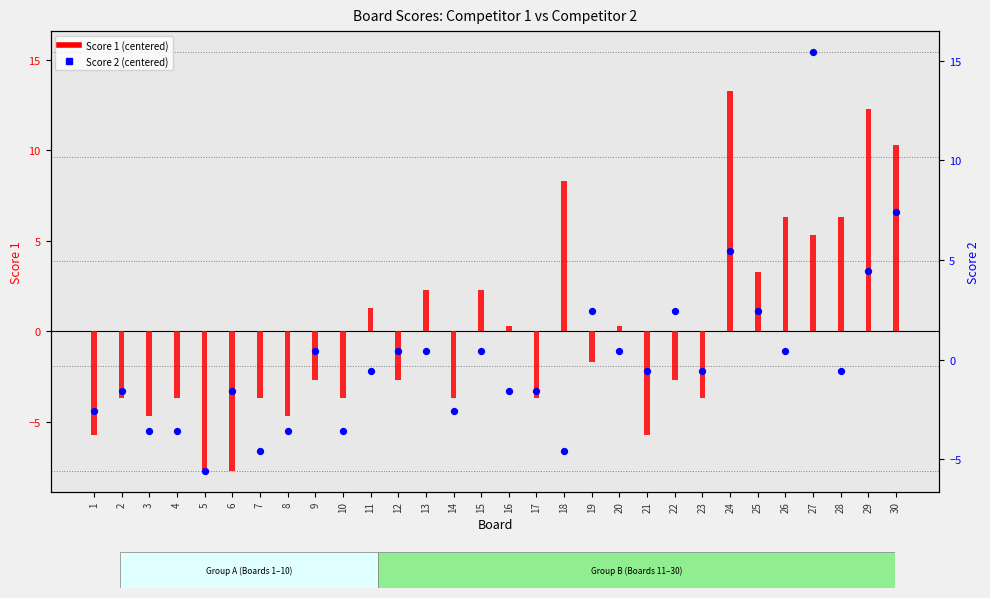

What are all the series names shown in the legend?

Score 1 (centered), Score 2 (centered)